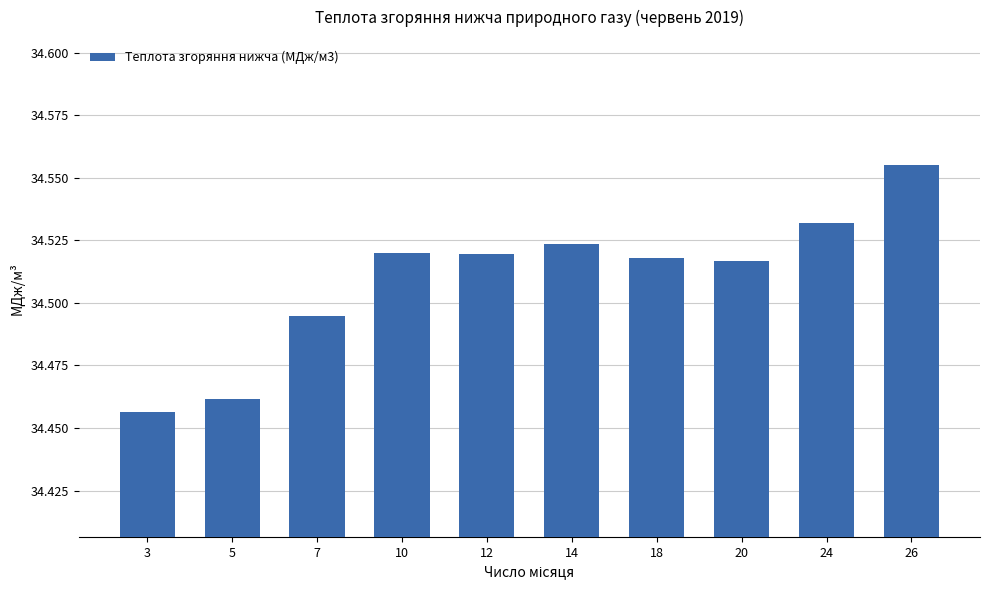

The value at 24 is 18.6. True or false?

False